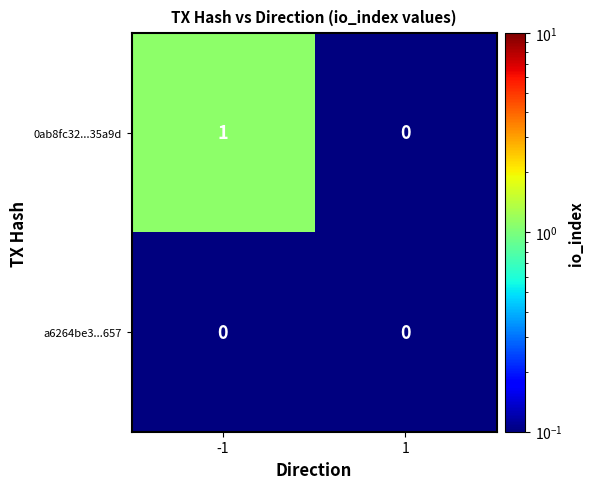

Reading left to right, transcribe all the data shown in this chart.

0ab8fc32...35a9d: -1=1	1=0
a6264be3...657: -1=0	1=0